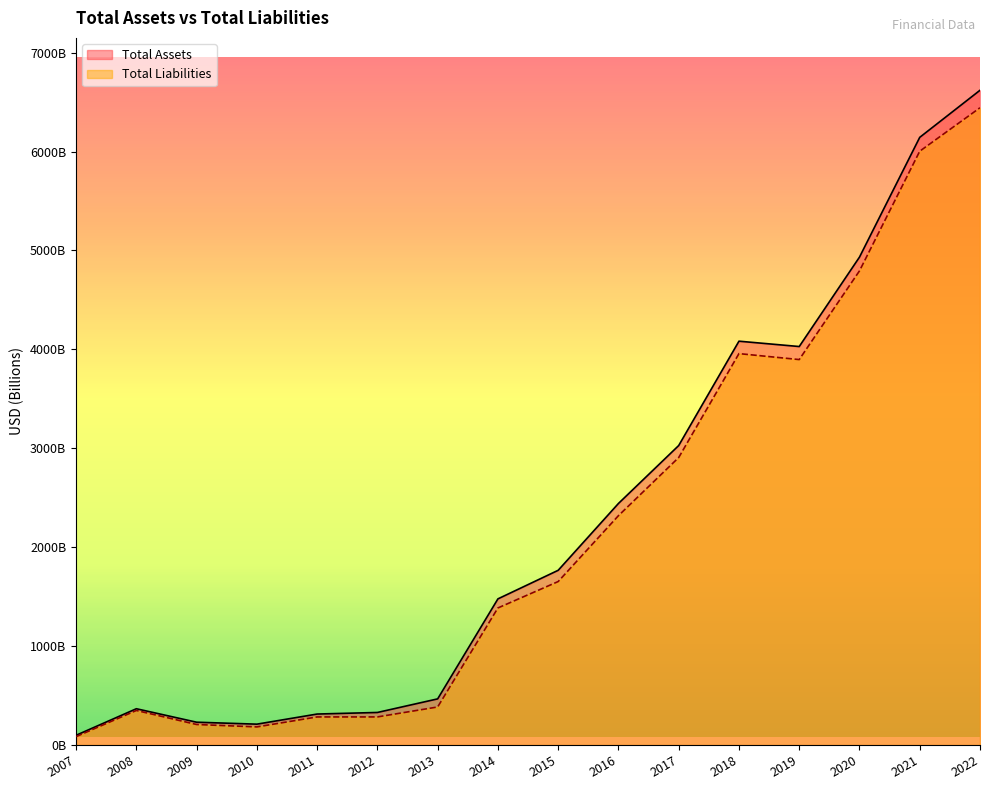

Does the chart have visible grid lines?

No